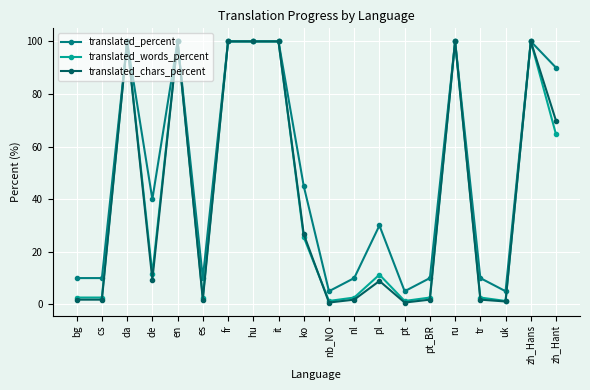

True or false: translated_words_percent has more than 1 interior local peaks.

True